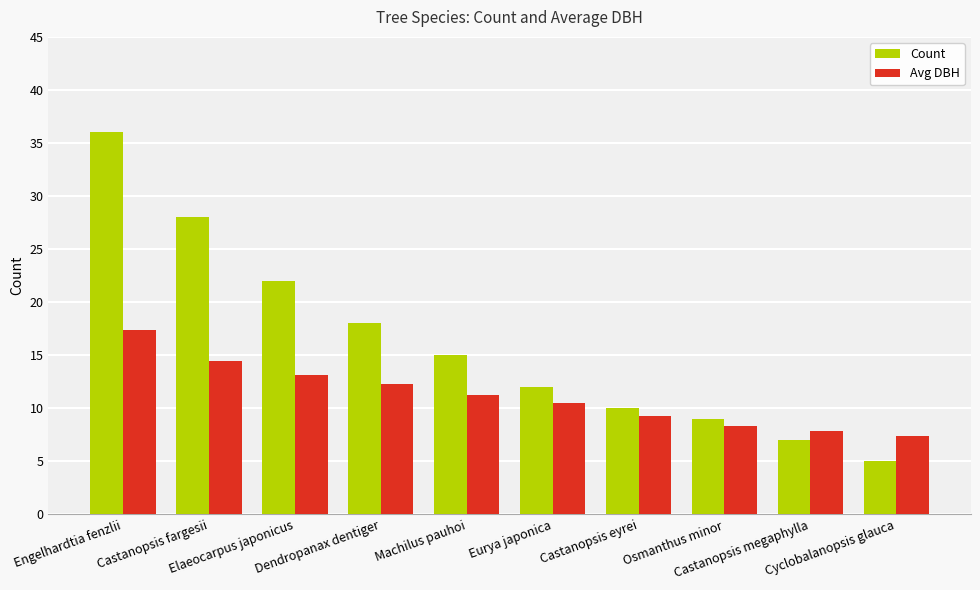

What is the value of the Avg DBH bar at the 2nd from the left?

14.5